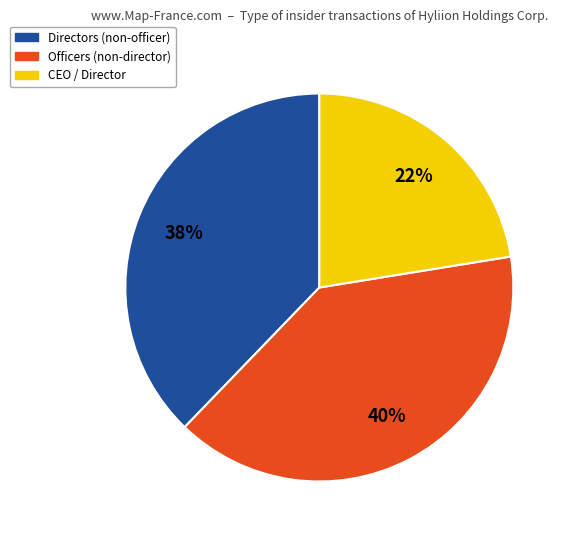

Is there a majority slice in this chart?

No